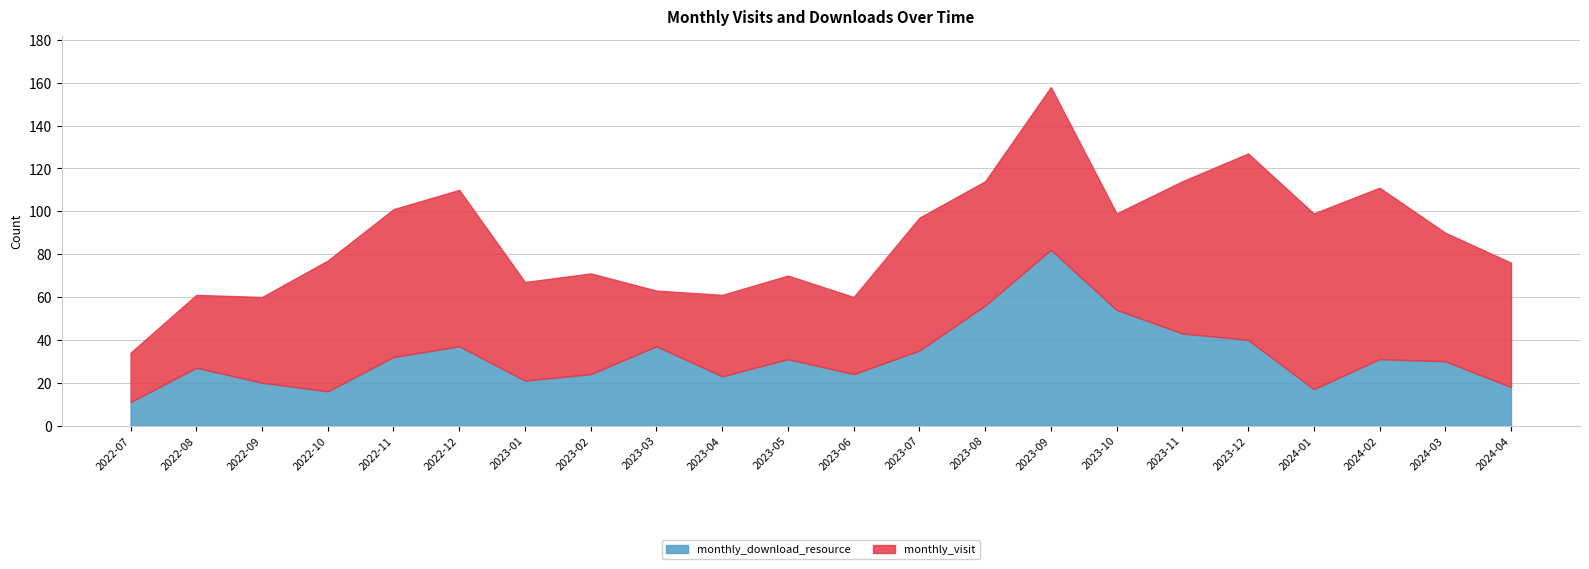

What is the greatest value displayed?

87